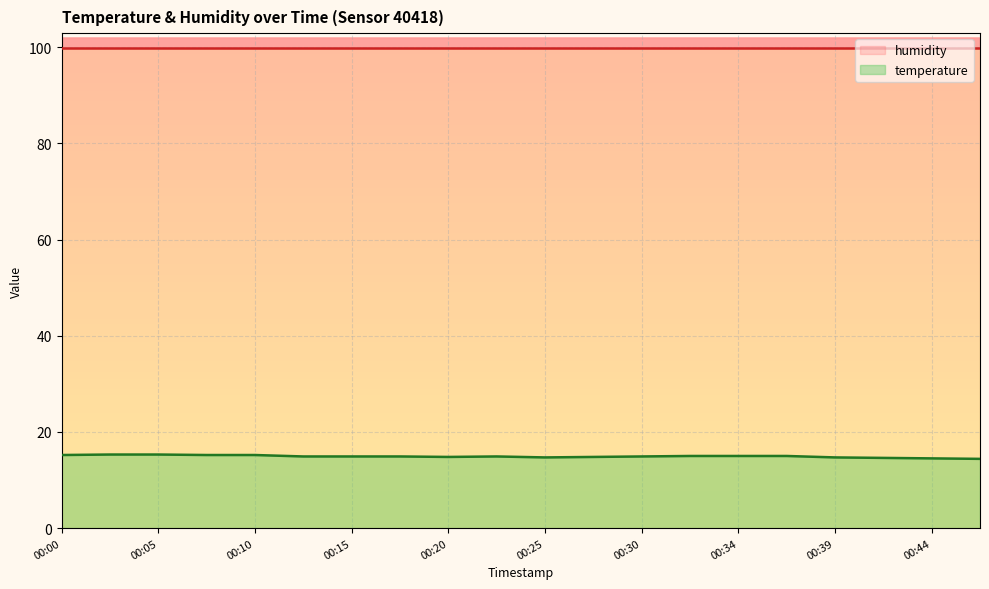

What is the sum of all values?

298.2